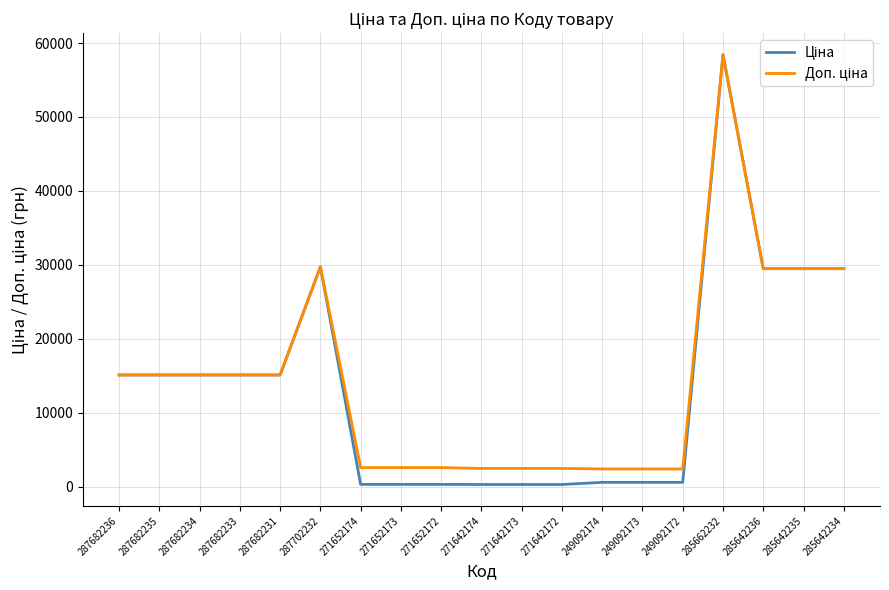

At which category is the sum across all series the highest?

285662232